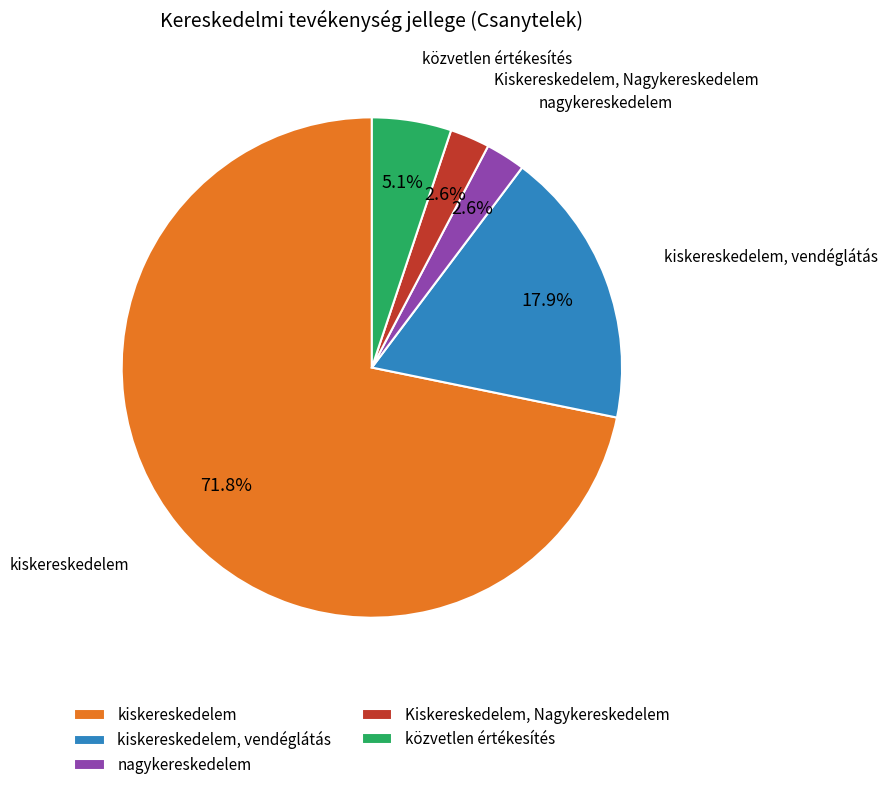

True or false: kiskereskedelem accounts for 72% of the total.

True